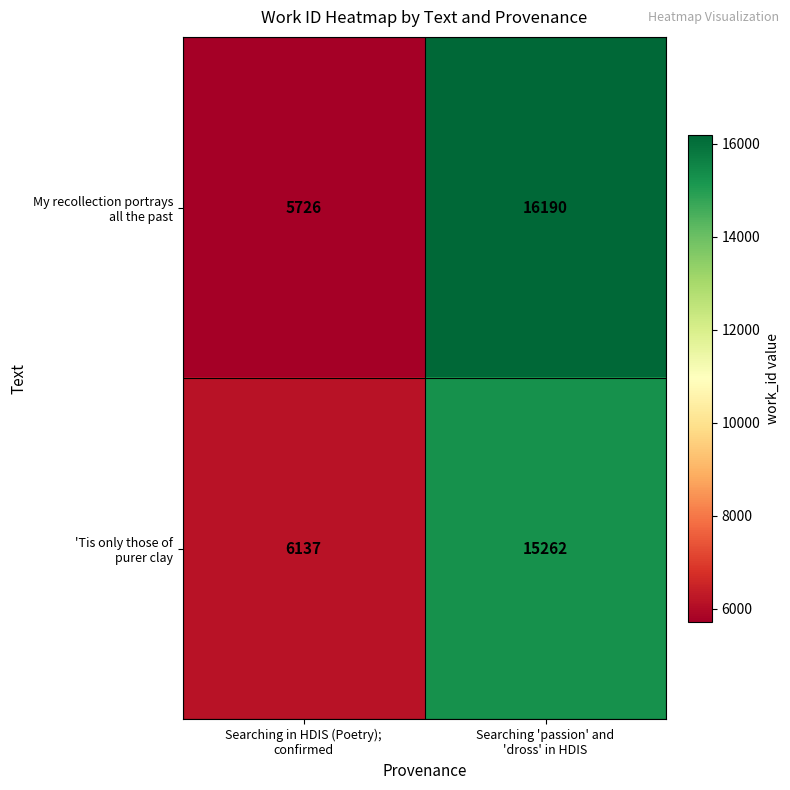

How many data points does each series have?

2